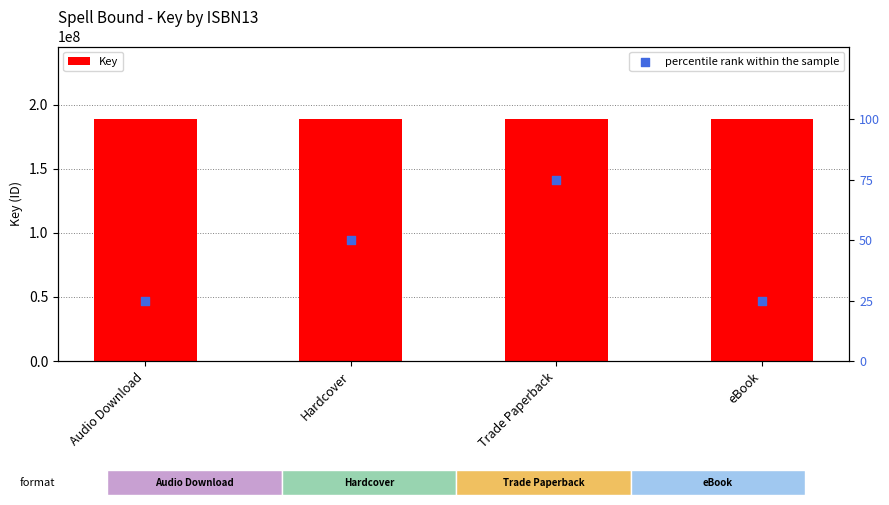

Which series has the largest Y range (max minus min)?

percentile rank within the sample